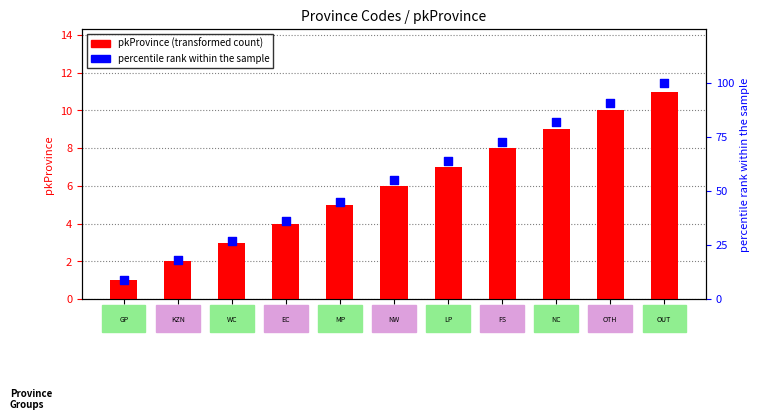

Which series contains the highest Y value?

percentile rank within the sample